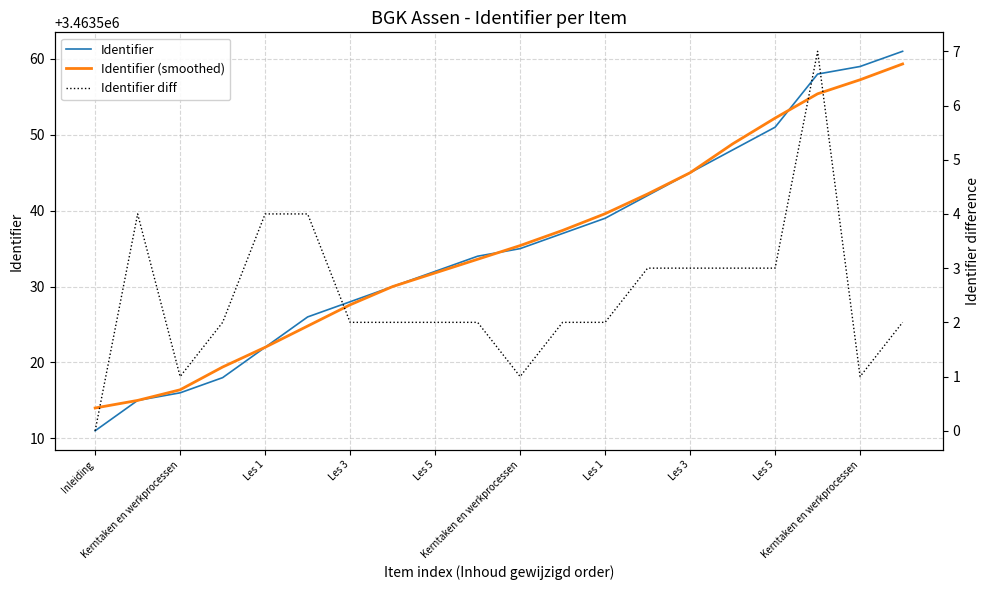

Where is Identifier nearest to the value 3463536?

Kerntaken en werkprocessen